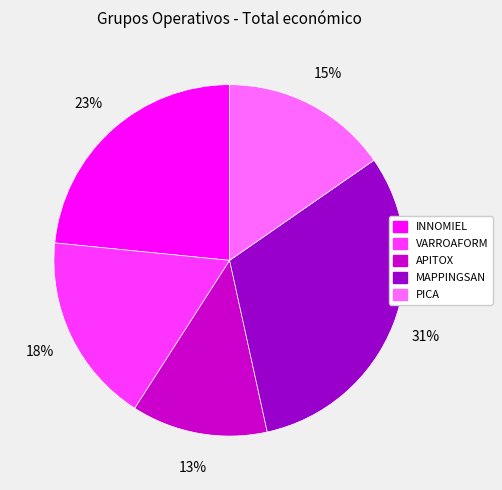

The VARROAFORM slice represents 18% of the pie. True or false?

True